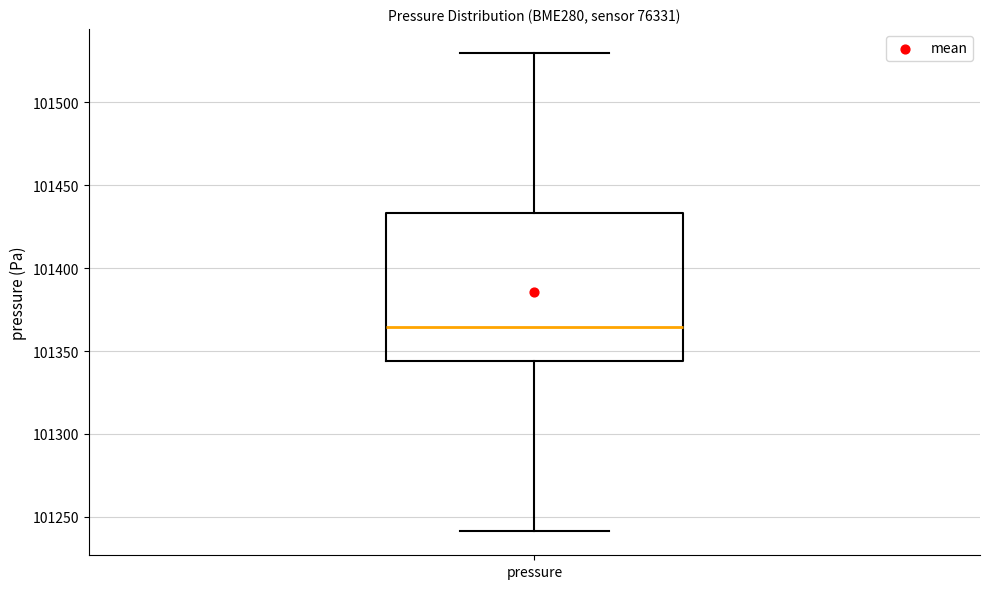

Transcribe this box plot: give where the median line is, the range the box spans, and where the two whiskers end, as read against the y-axis. The values are not printed on the chart, so give them approximately, as read against the axis.

median 101365, box 101345 to 101435, whiskers 101240 to 101530